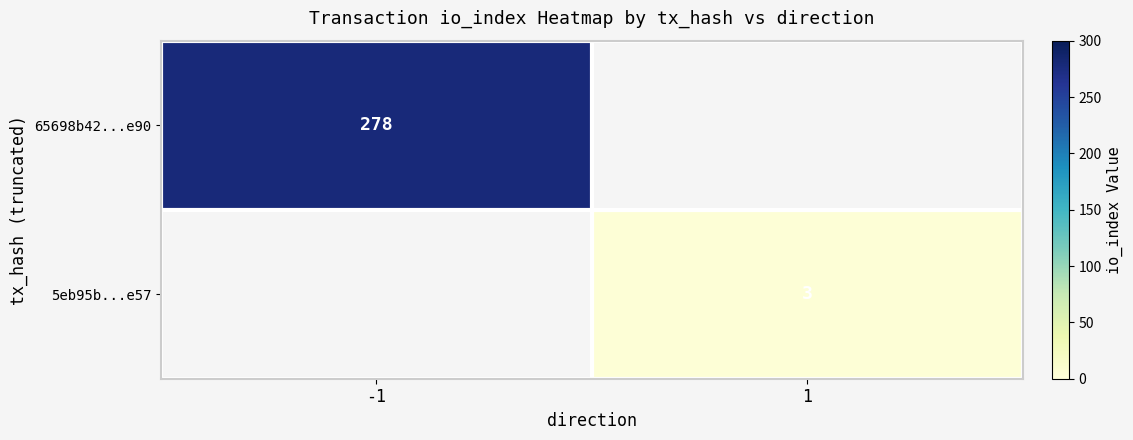

At which category does the chart reach its minimum across all series?

1